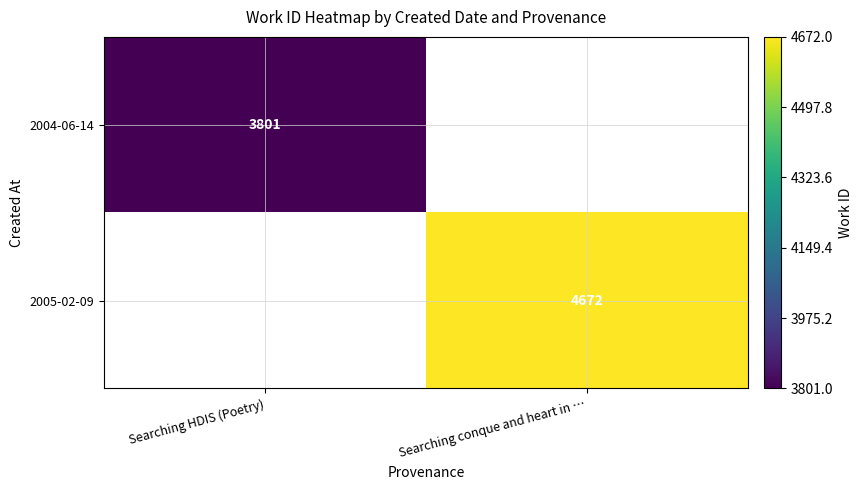

How many positive values does the 2004-06-14 series have?

1